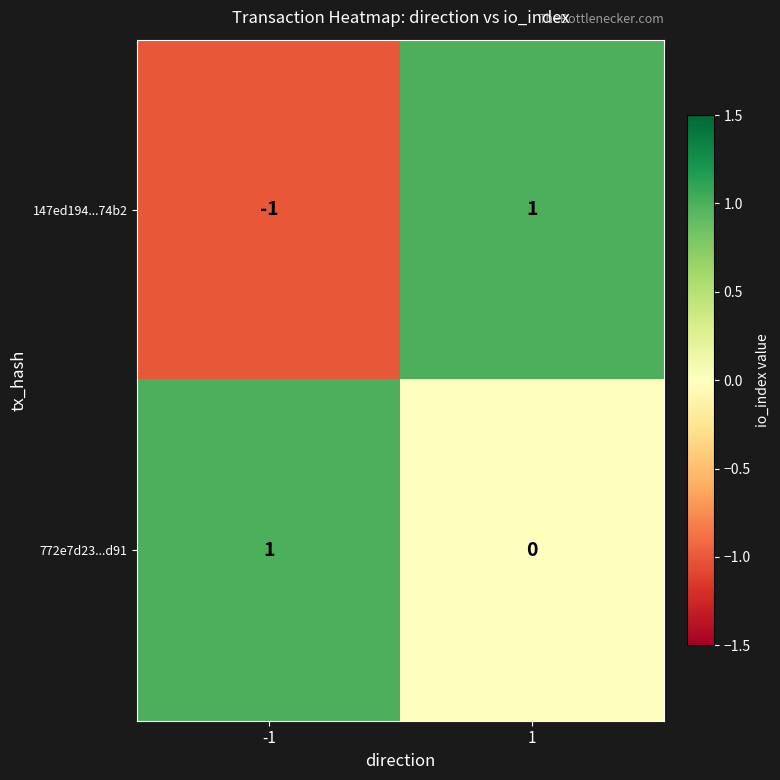

True or false: 772e7d23...d91 has a value of 1 at -1.

True